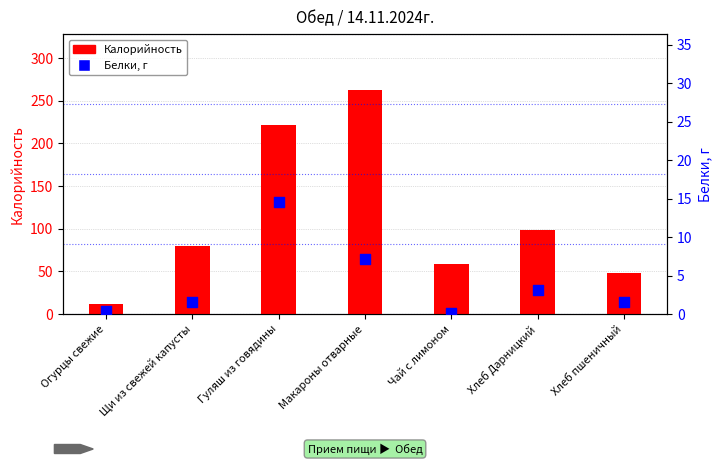

Which series reaches the maximum Y coordinate?

Калорийность